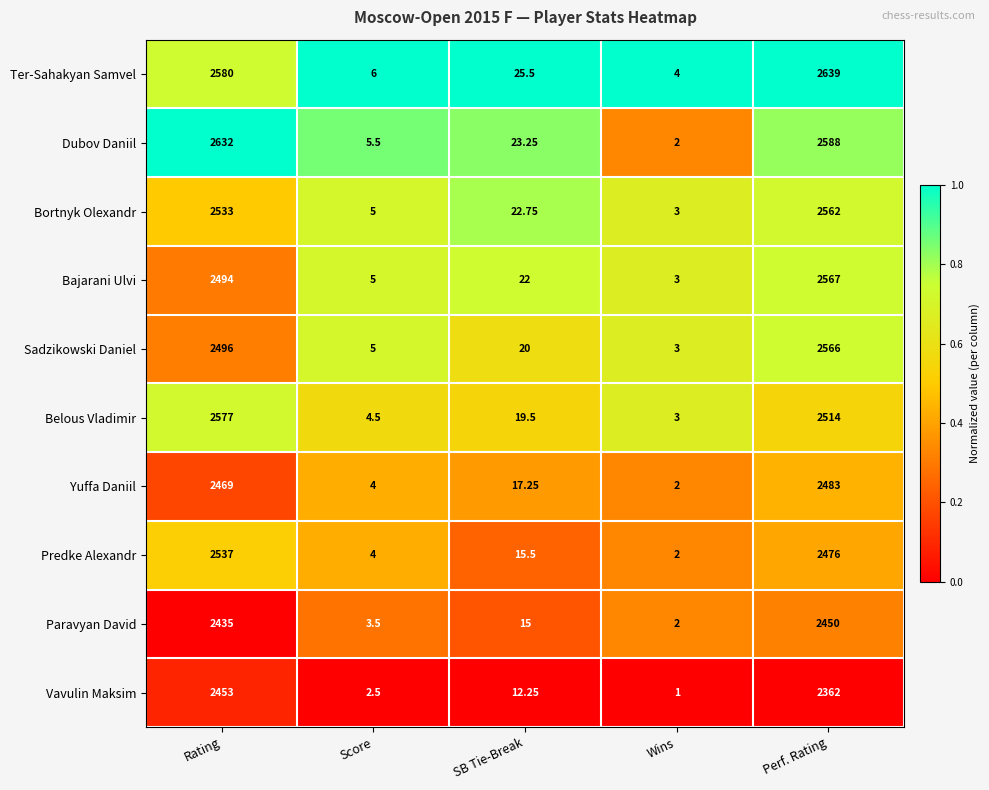

Between SB Tie-Break and Perf. Rating, which series saw the biggest shift?

Ter-Sahakyan Samvel